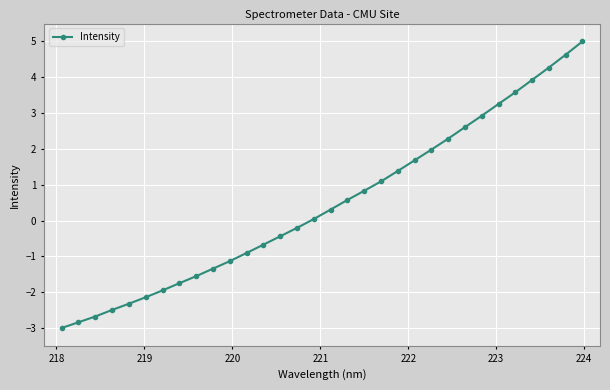

True or false: the data has more than 2 interior local peaks.

False